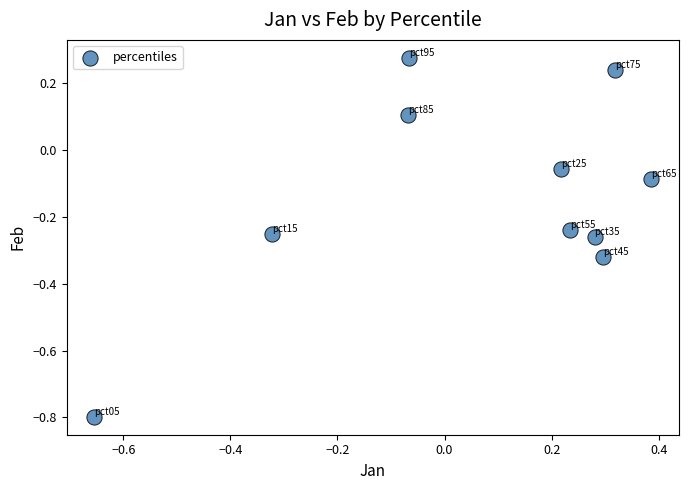

What is the range of X values (max minus min)?

1.0